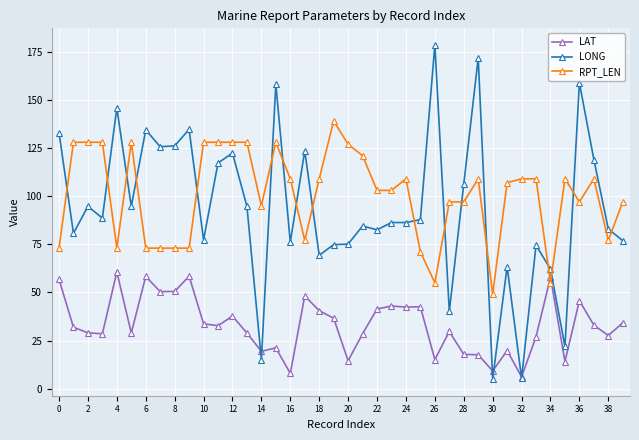

Which series has the largest range (max minus min)?

LONG